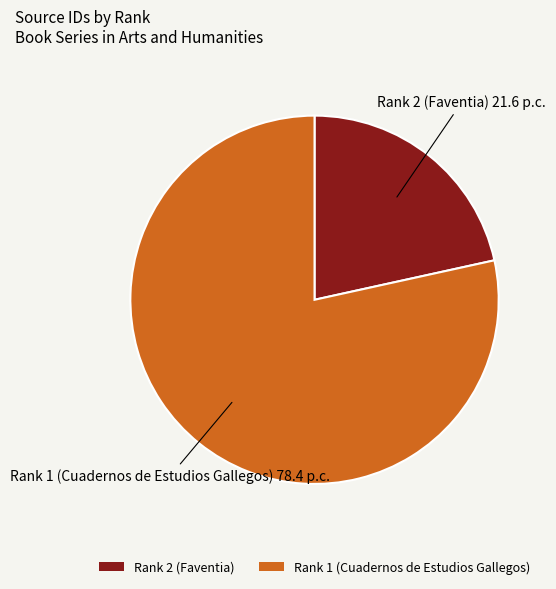

Rank the categories by value from highest to lowest.

Rank 1 (Cuadernos de Estudios Gallegos), Rank 2 (Faventia)